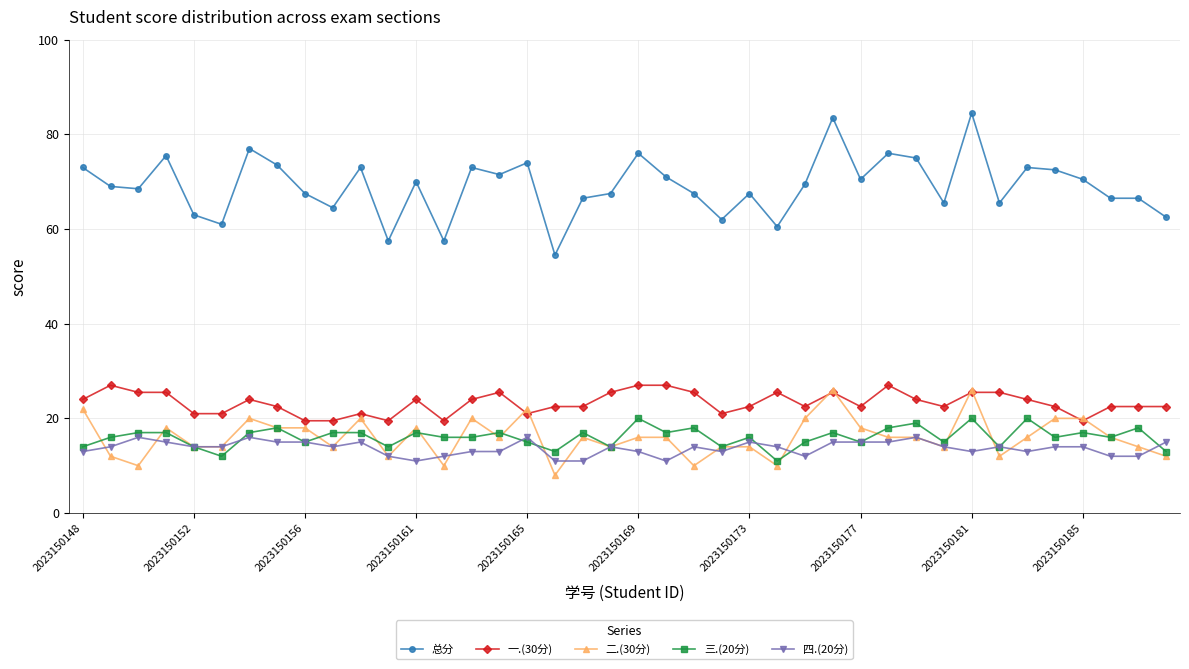

Reading left to right, transcribe all the data shown in this chart.

总分: 73.0	69.0	68.5	75.5	63.0	61.0	77.0	73.5	67.5	64.5	73.0	57.5	70.0	57.5	73.0	71.5	74.0	54.5	66.5	67.5	76.0	71.0	67.5	62.0	67.5	60.5	69.5	83.5	70.5	76.0	75.0	65.5	84.5	65.5	73.0	72.5	70.5	66.5	66.5	62.5
一.(30分): 24.0	27.0	25.5	25.5	21.0	21.0	24.0	22.5	19.5	19.5	21.0	19.5	24.0	19.5	24.0	25.5	21.0	22.5	22.5	25.5	27.0	27.0	25.5	21.0	22.5	25.5	22.5	25.5	22.5	27.0	24.0	22.5	25.5	25.5	24.0	22.5	19.5	22.5	22.5	22.5
二.(30分): 22.0	12.0	10.0	18.0	14.0	14.0	20.0	18.0	18.0	14.0	20.0	12.0	18.0	10.0	20.0	16.0	22.0	8.0	16.0	14.0	16.0	16.0	10.0	14.0	14.0	10.0	20.0	26.0	18.0	16.0	16.0	14.0	26.0	12.0	16.0	20.0	20.0	16.0	14.0	12.0
三.(20分): 14.0	16.0	17.0	17.0	14.0	12.0	17.0	18.0	15.0	17.0	17.0	14.0	17.0	16.0	16.0	17.0	15.0	13.0	17.0	14.0	20.0	17.0	18.0	14.0	16.0	11.0	15.0	17.0	15.0	18.0	19.0	15.0	20.0	14.0	20.0	16.0	17.0	16.0	18.0	13.0
四.(20分): 13.0	14.0	16.0	15.0	14.0	14.0	16.0	15.0	15.0	14.0	15.0	12.0	11.0	12.0	13.0	13.0	16.0	11.0	11.0	14.0	13.0	11.0	14.0	13.0	15.0	14.0	12.0	15.0	15.0	15.0	16.0	14.0	13.0	14.0	13.0	14.0	14.0	12.0	12.0	15.0